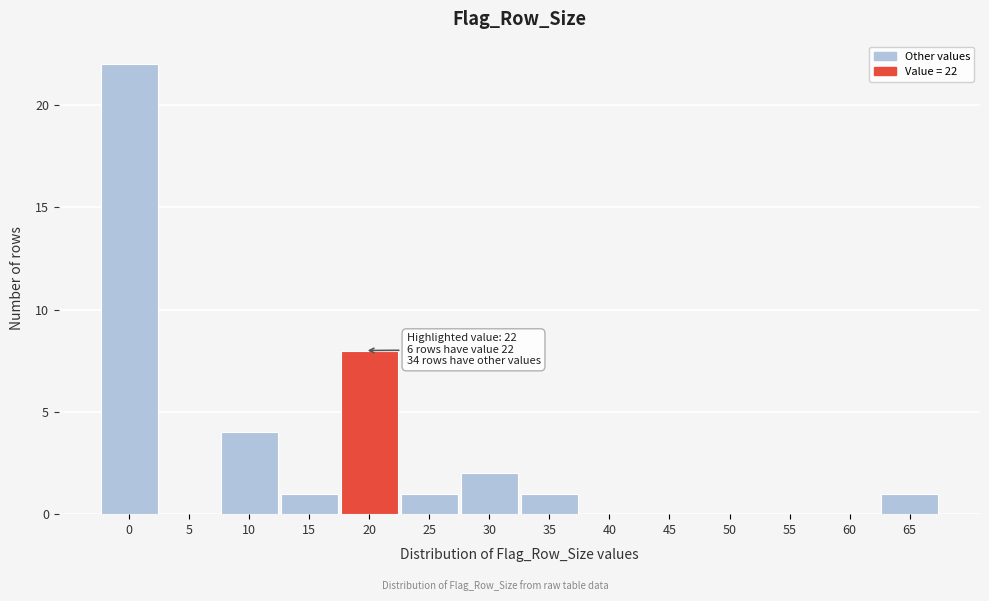

Reading left to right, list all the values displayed in this chart.

0=22	5=0	10=4	15=1	20=8	25=1	30=2	35=1	40=0	45=0	50=0	55=0	60=0	65=1